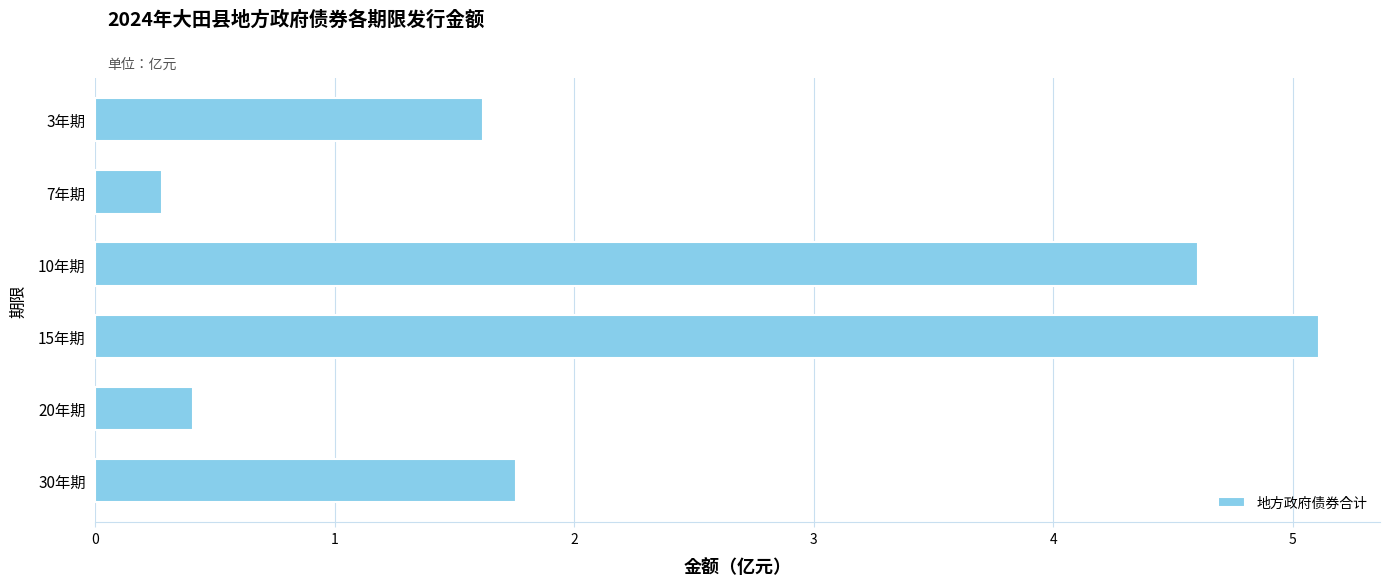

Rank the categories by value from highest to lowest.

15年期, 10年期, 30年期, 3年期, 20年期, 7年期